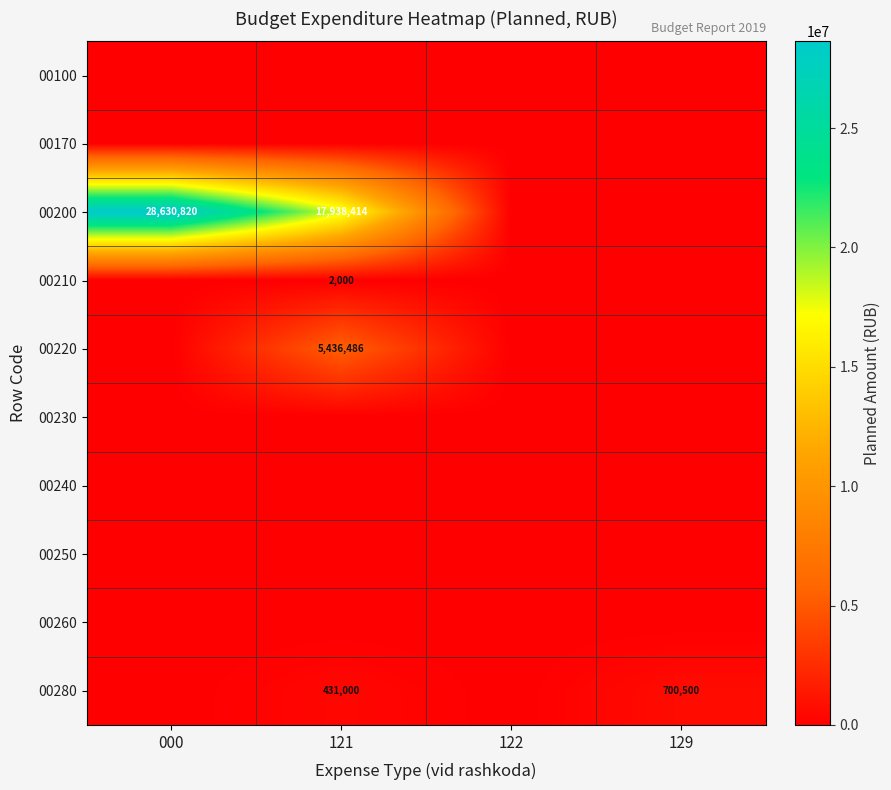

At which label is 00280 closest to 350250?

121